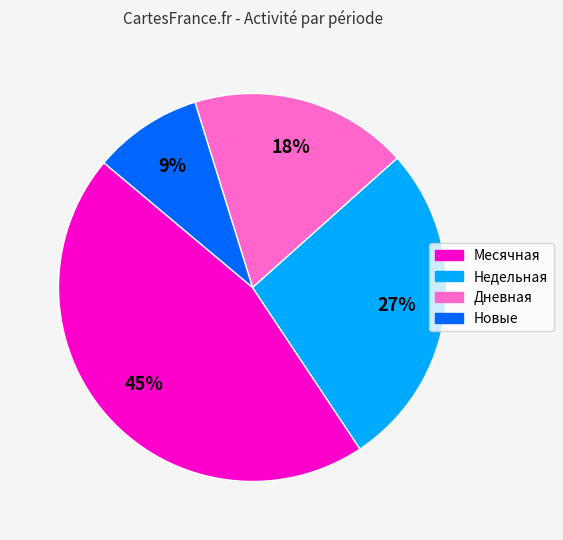

To the nearest percent, what is the difference between the largest and smallest slice percentages?

36%